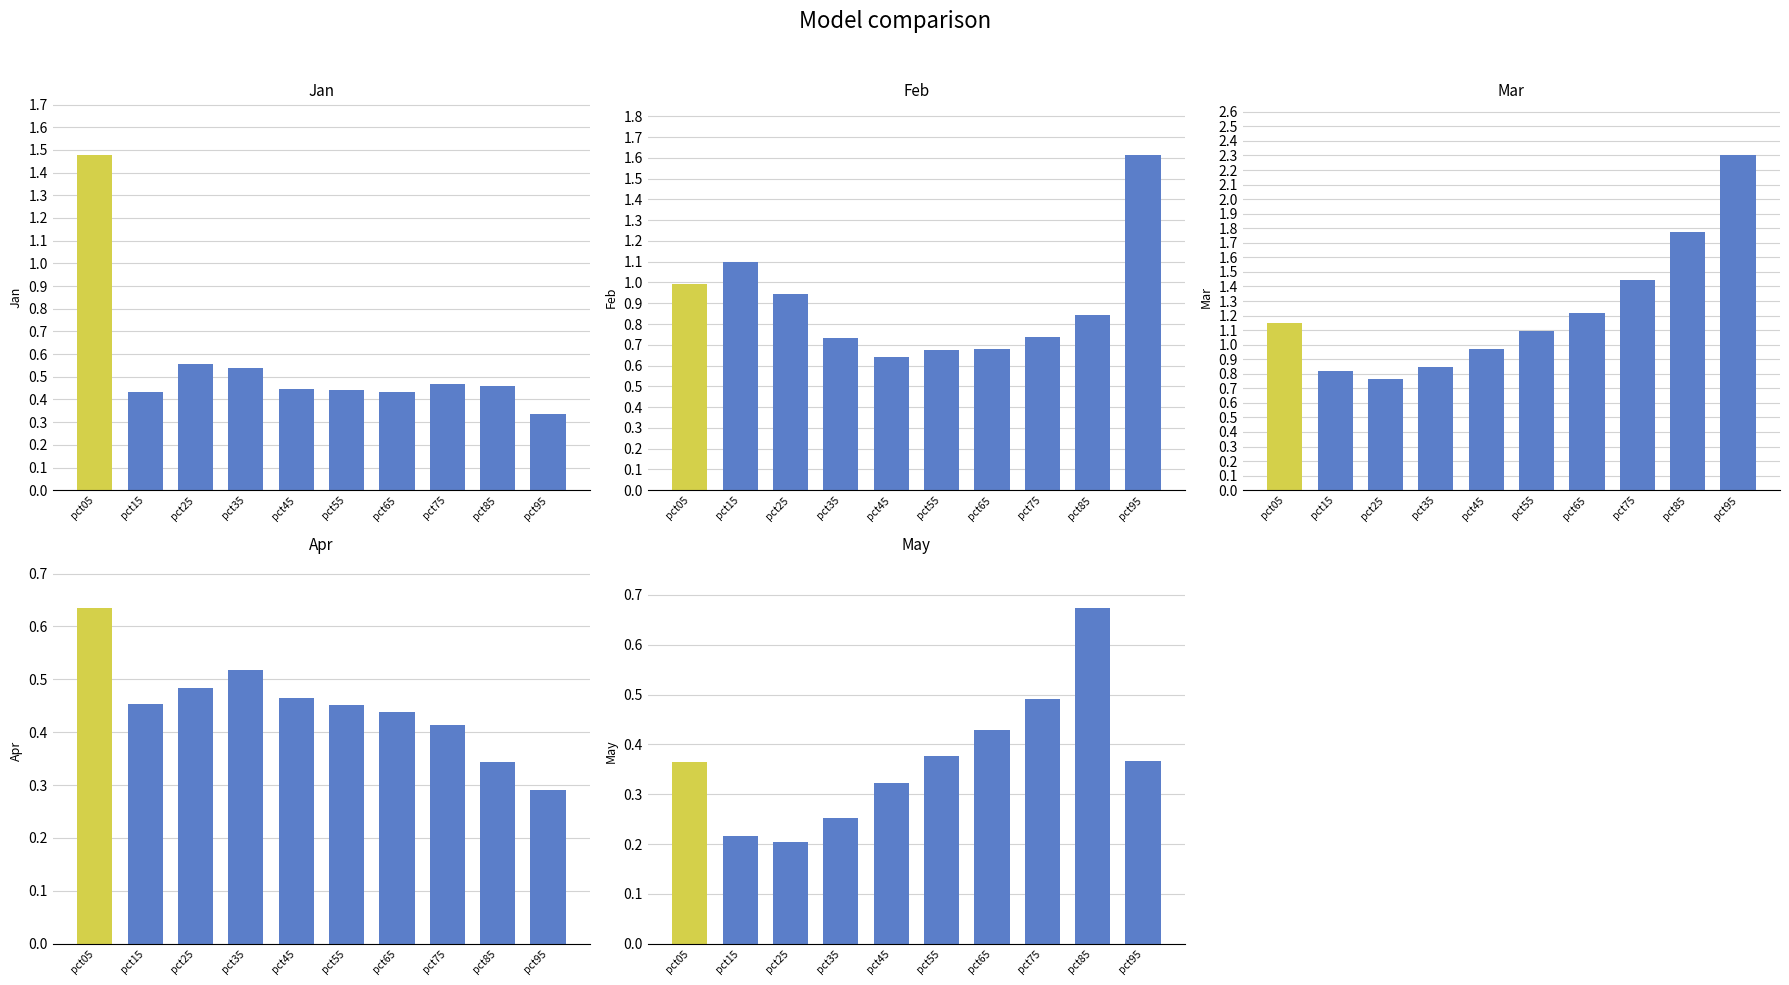

What is the value of the Feb bar at the 7th from the left?

0.7